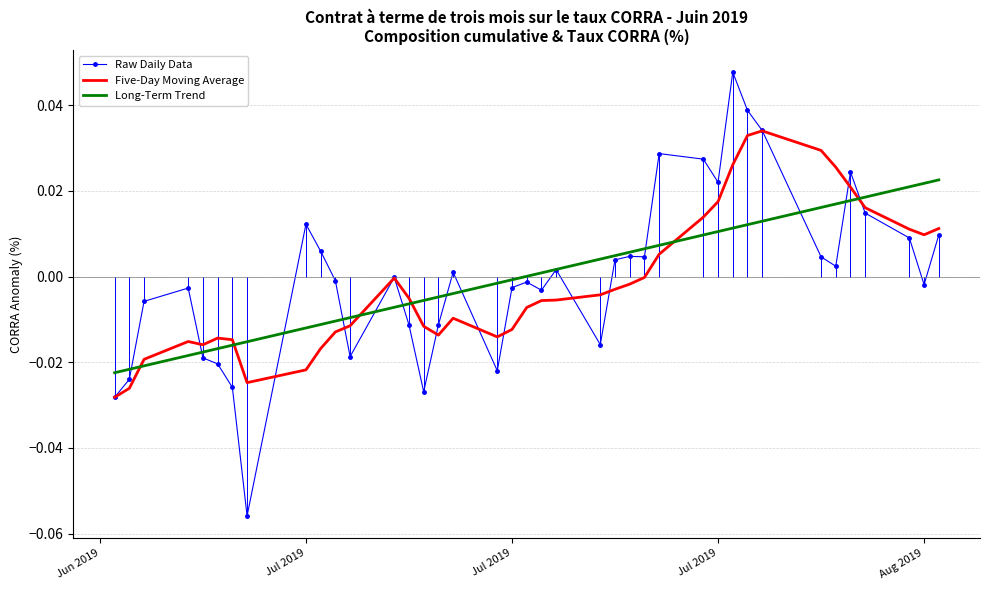

True or false: Five-Day Moving Average has more than 2 interior local peaks.

True